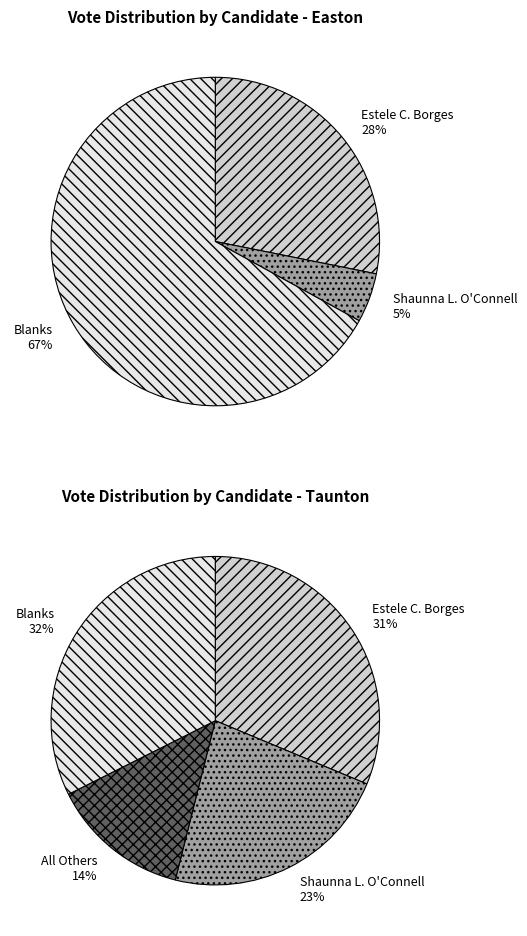

Rank the series by their average value, from highest to lowest.

Blanks, Estele C. Borges, Shaunna L. O'Connell, All Others